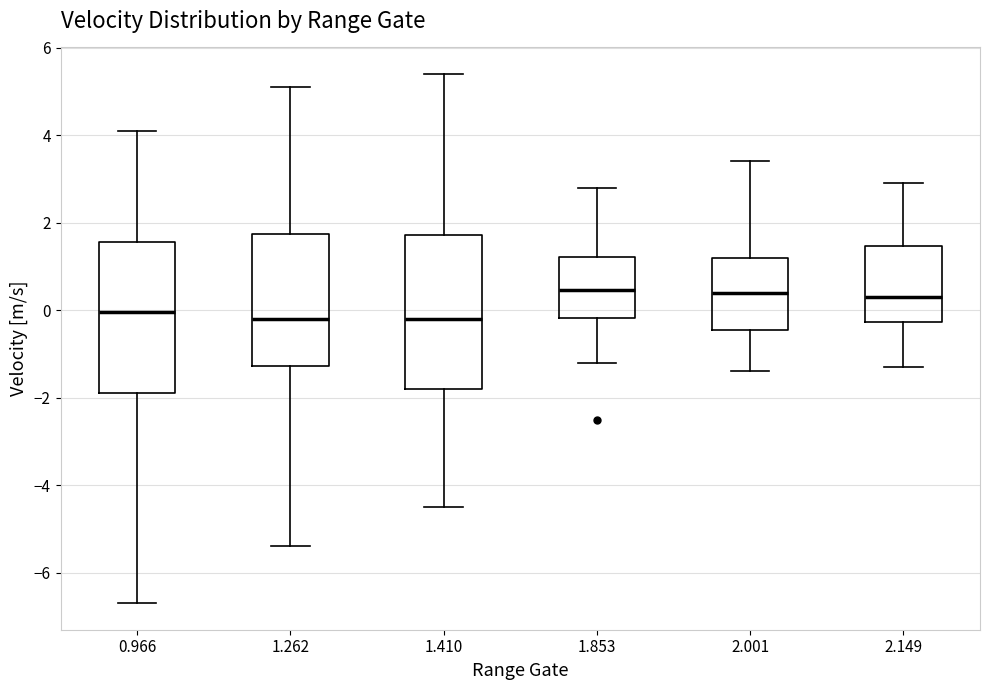

Reading left to right, read every box against the y-axis: the position of its median line, the range the box covers, and the ends of its whiskers. The values are not printed on the chart, so give them approximately, as read against the axis.

0.966: median 0.0, box -1.8 to 1.6, whiskers -6.6 to 4.2
1.262: median -0.2, box -1.2 to 1.8, whiskers -5.4 to 5.2
1.410: median -0.2, box -1.8 to 1.8, whiskers -4.4 to 5.4
1.853: median 0.4, box -0.2 to 1.2, whiskers -1.2 to 2.8
2.001: median 0.4, box -0.4 to 1.2, whiskers -1.4 to 3.4
2.149: median 0.4, box -0.2 to 1.4, whiskers -1.2 to 3.0